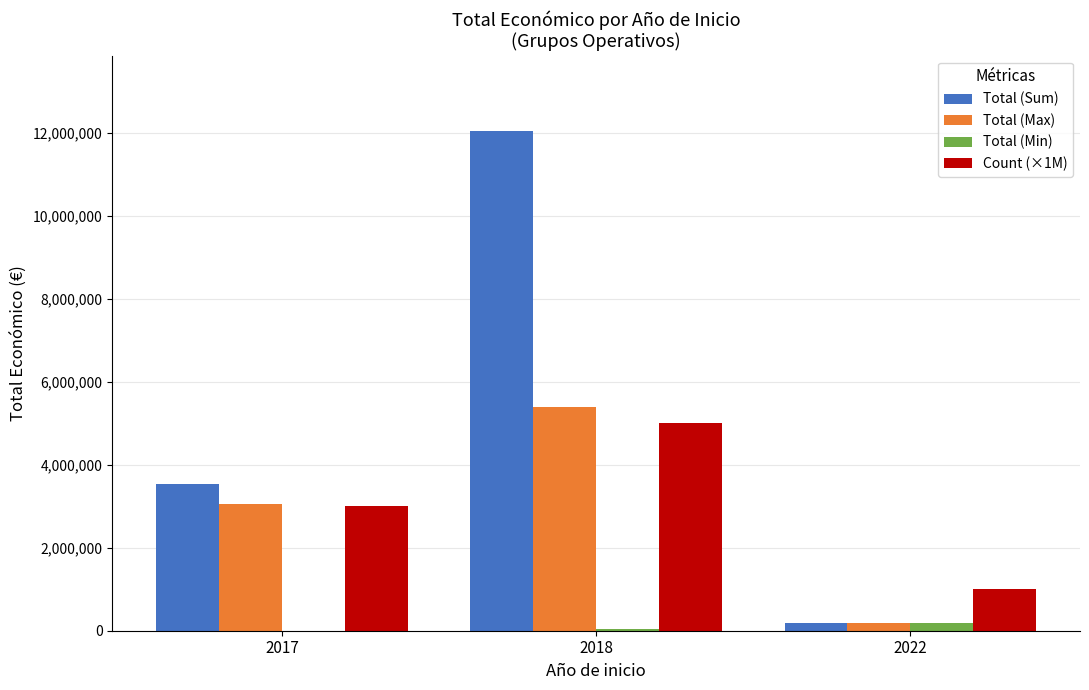

Between 2018 and 2022, which series saw the biggest shift?

Total (Sum)